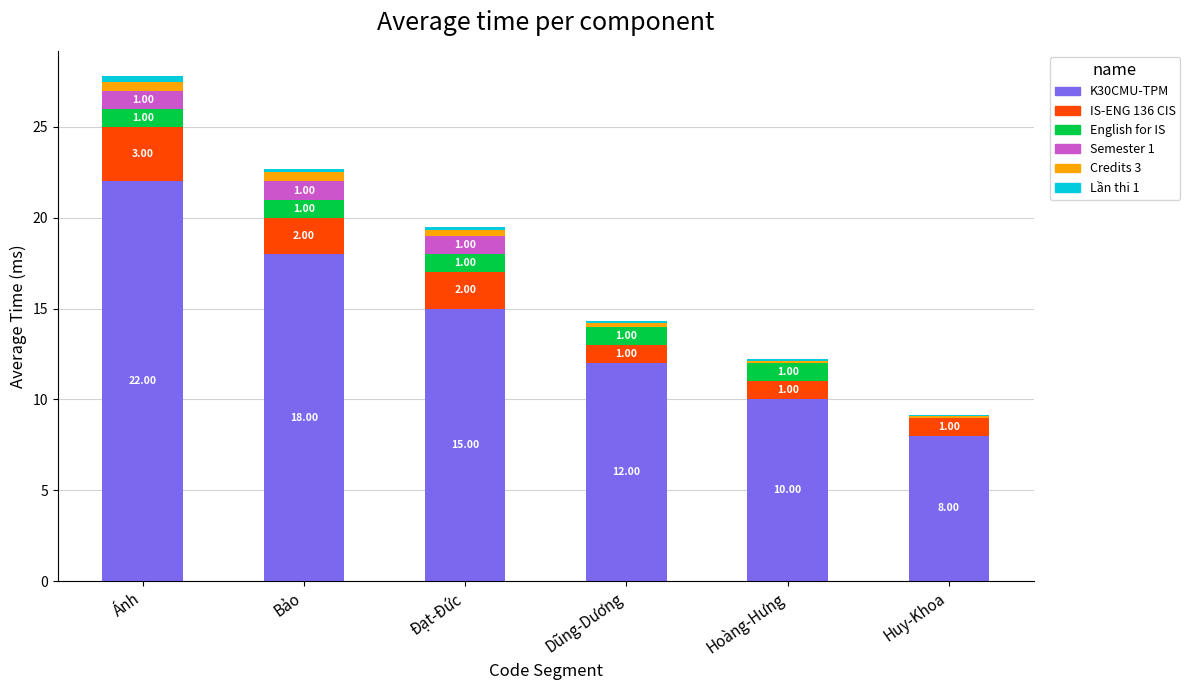

At which label does K30CMU-TPM reach its peak?

Ánh